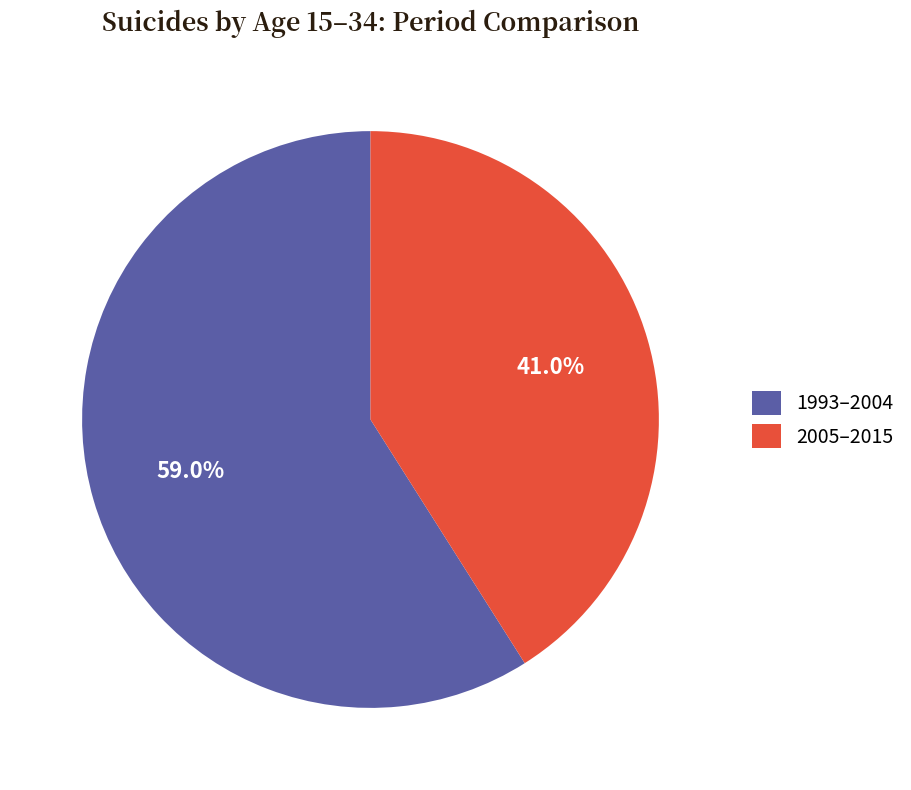

What portion of the pie excludes 1993–2004?

41.0%